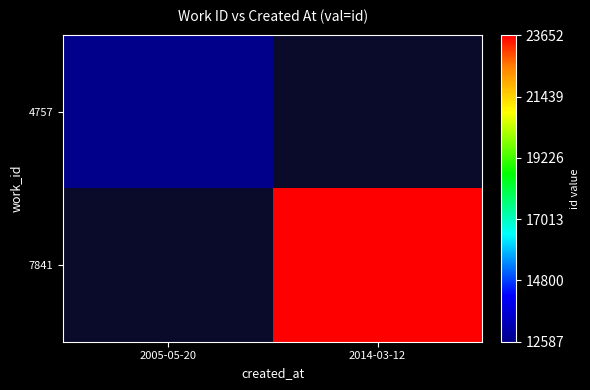

Which has a higher value, 2014-03-12 or 2005-05-20?

2005-05-20